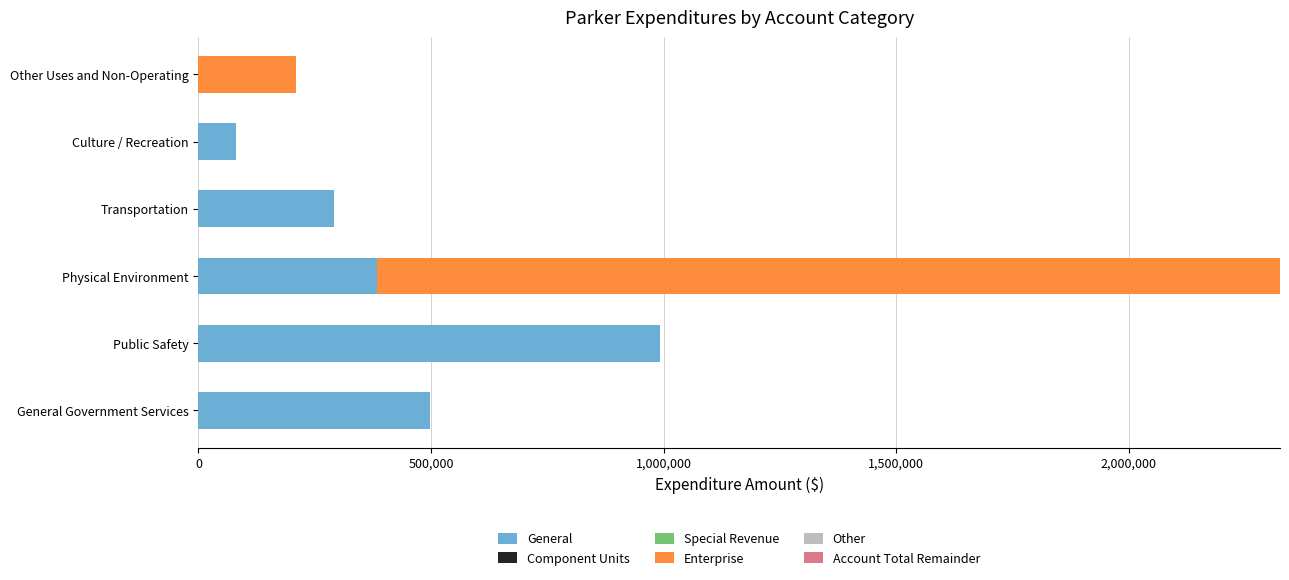

What is the highest value of the General series?

991604